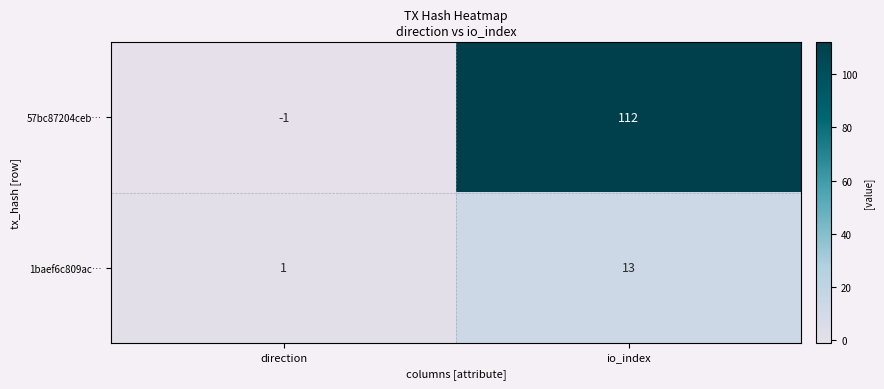

Reading left to right, what are all the values shown in this chart?

57bc87204ceb…: -1	112
1baef6c809ac…: 1	13